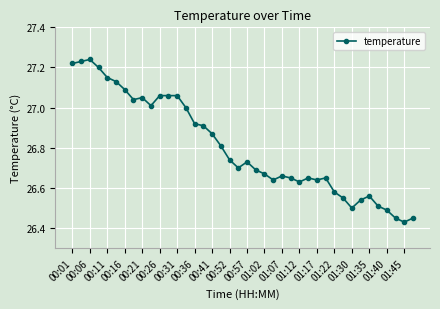

What is the sum of all values?

1072.2